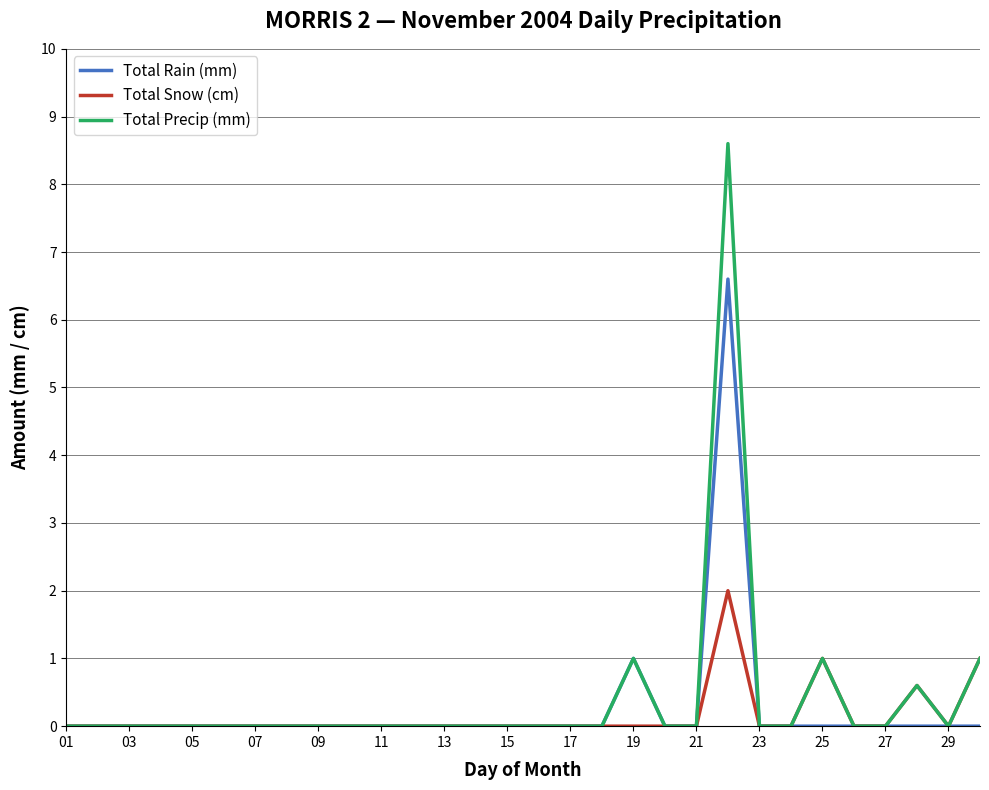

What is the maximum value shown in the chart?

8.6